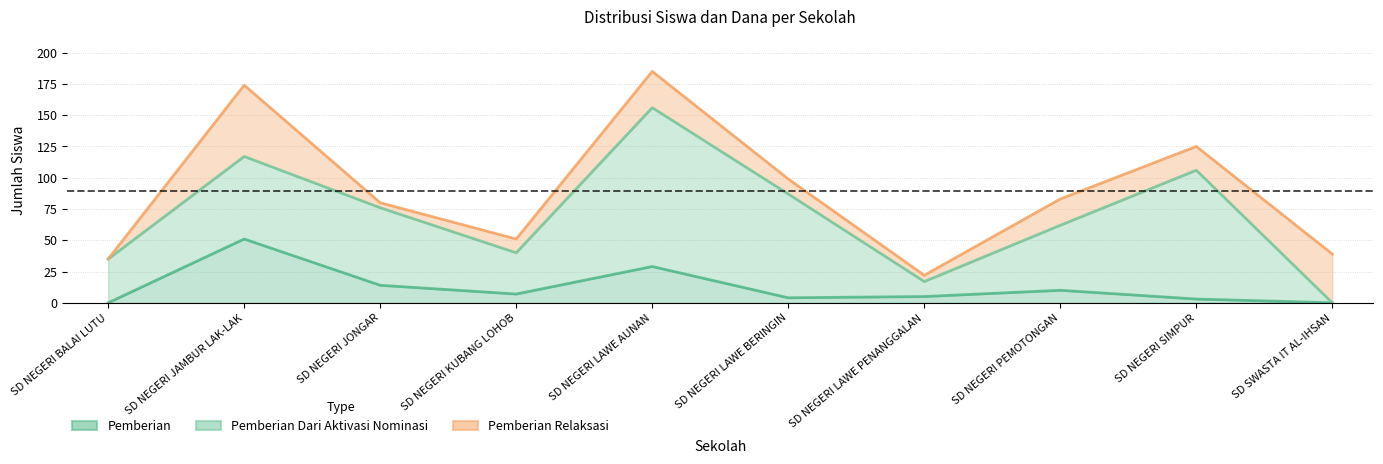

Reading right to left, extract all data points from this chart.

Pemberian: 0	3	10	5	4	29	7	14	51	0
Pemberian Dari Aktivasi Nominasi: 0	106	62	17	87	156	40	76	117	35
Pemberian Relaksasi: 39	125	83	22	99	185	51	80	174	35